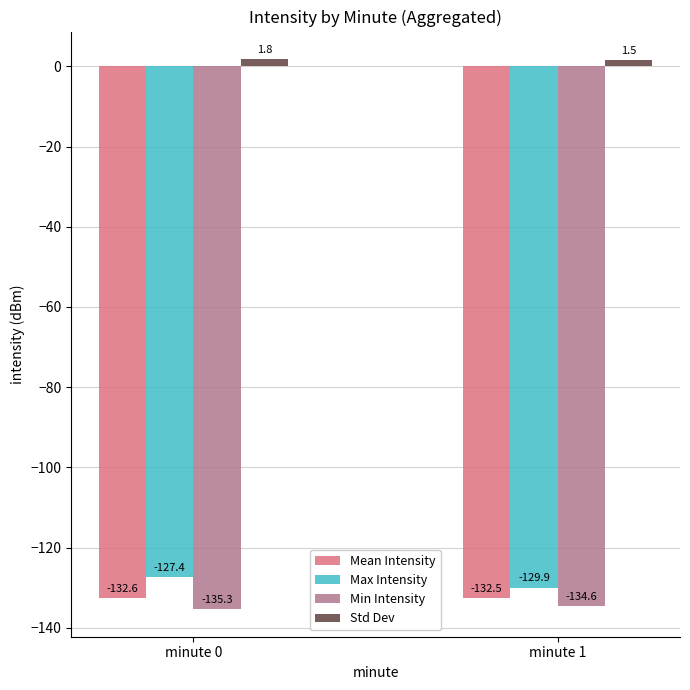

What is the average value of the Mean Intensity series?

-132.5